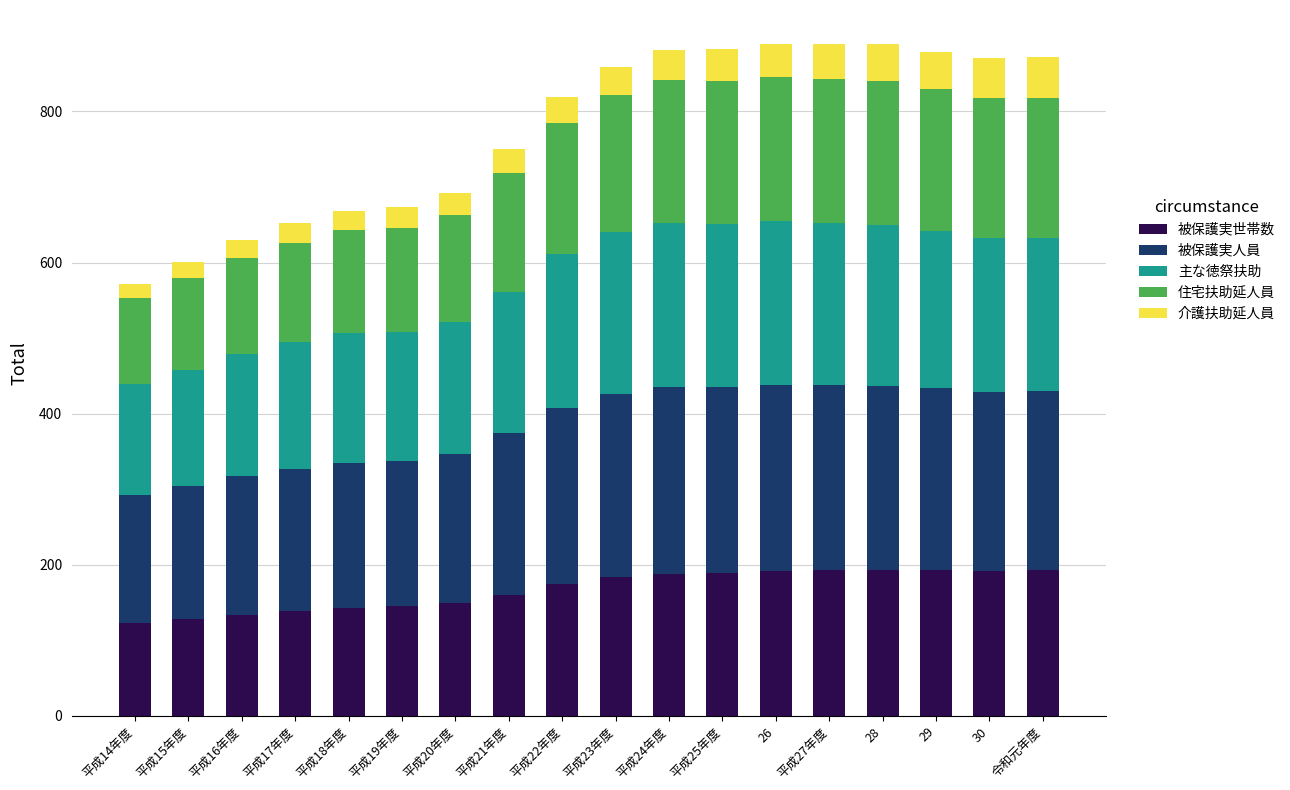

What is the average value of the 被保護実世帯数 series?

167.3